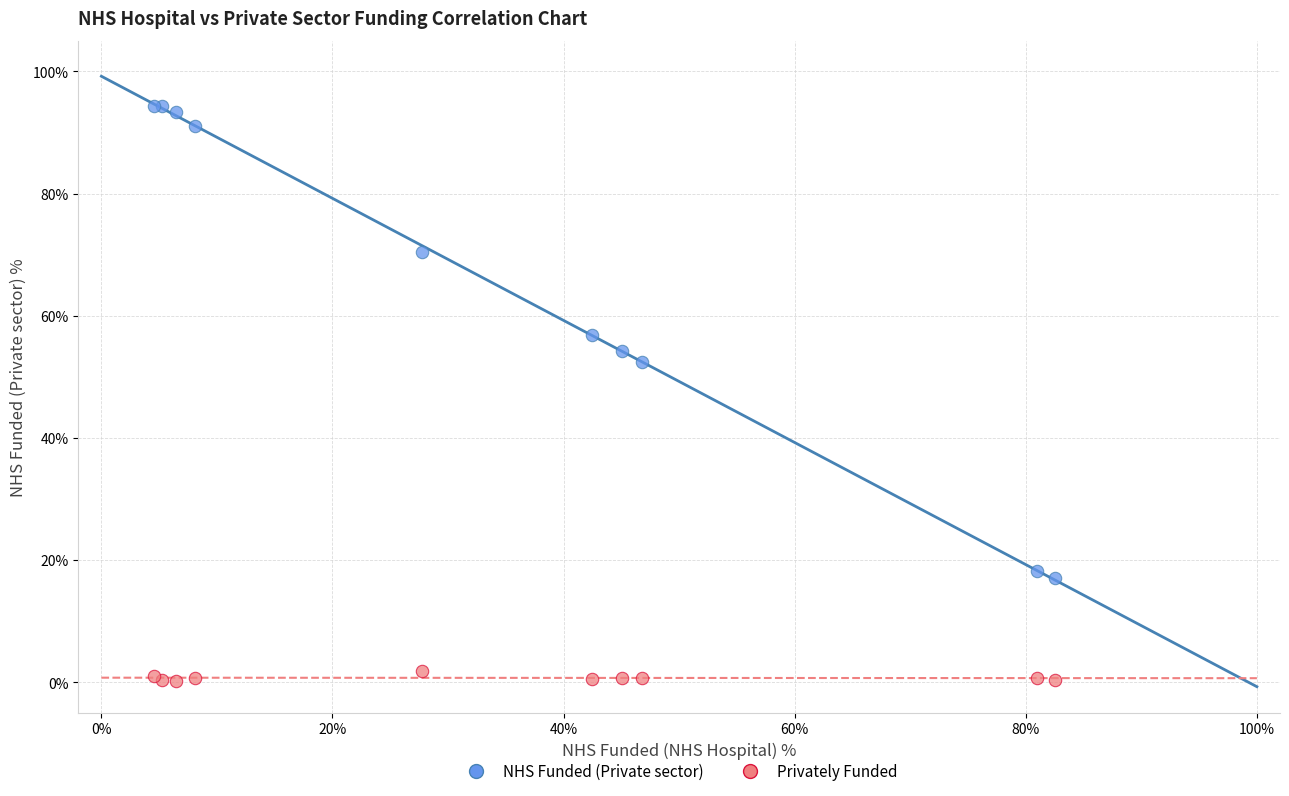

What are all the series names shown in the legend?

NHS Funded (Private sector), Privately Funded